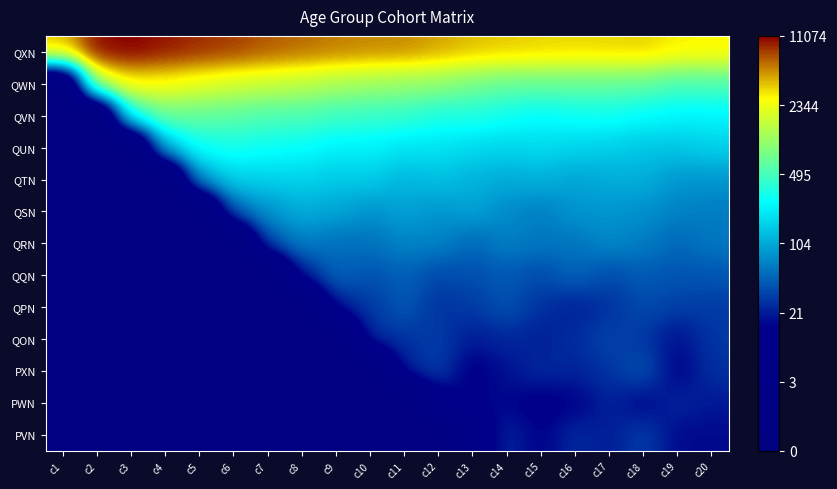

How many data points does each series have?

20